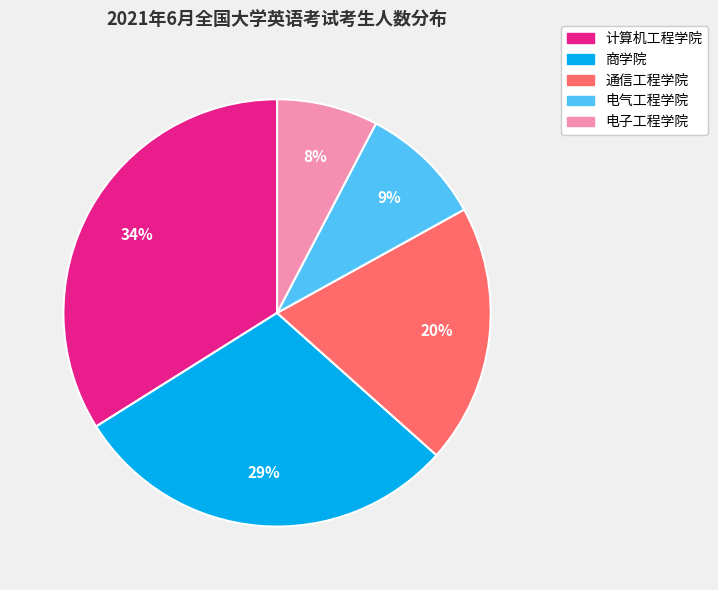

Count the number of slices in the pie.

5